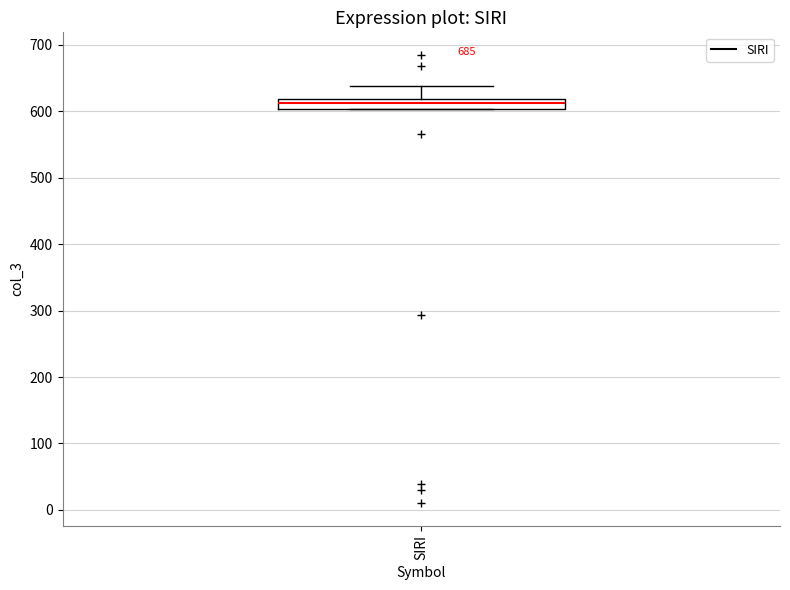

Where is the lower edge of the box for SIRI on the y-axis? The values are not printed on the chart, so give them approximately, as read against the axis.

600